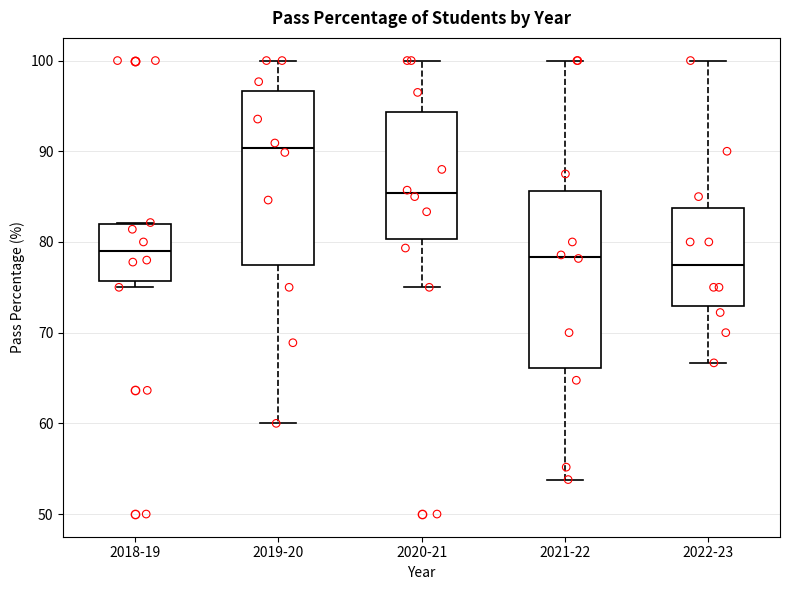

Reading left to right, read every box against the y-axis: the position of its median line, the range the box covers, and the ends of its whiskers. The values are not printed on the chart, so give them approximately, as read against the axis.

2018-19: median 79, box 76 to 82, whiskers 75 to 82
2019-20: median 90, box 77 to 97, whiskers 60 to 100
2020-21: median 85, box 80 to 94, whiskers 75 to 100
2021-22: median 78, box 66 to 86, whiskers 54 to 100
2022-23: median 78, box 73 to 84, whiskers 67 to 100